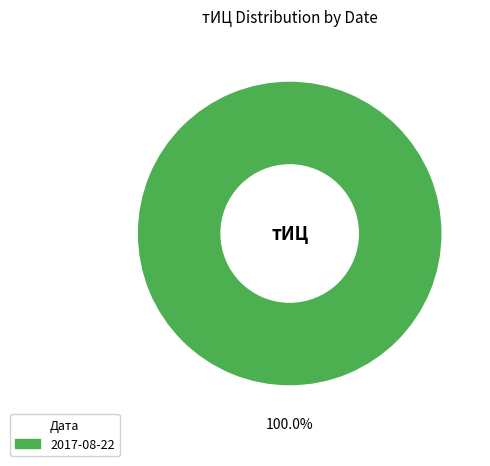

Is there any slice that represents more than half of the pie?

Yes